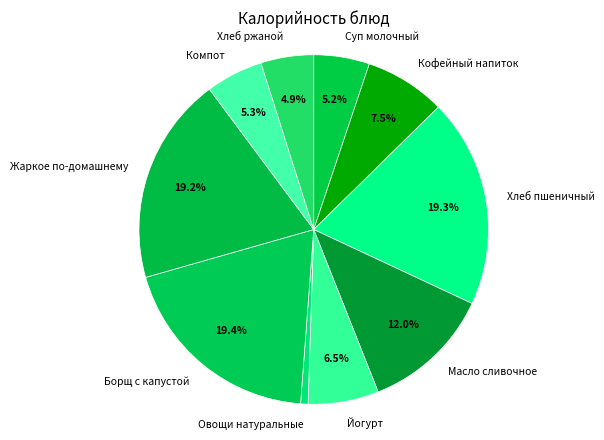

What is the ratio of the value at Кофейный напиток to the value at Хлеб ржаной?

1.5